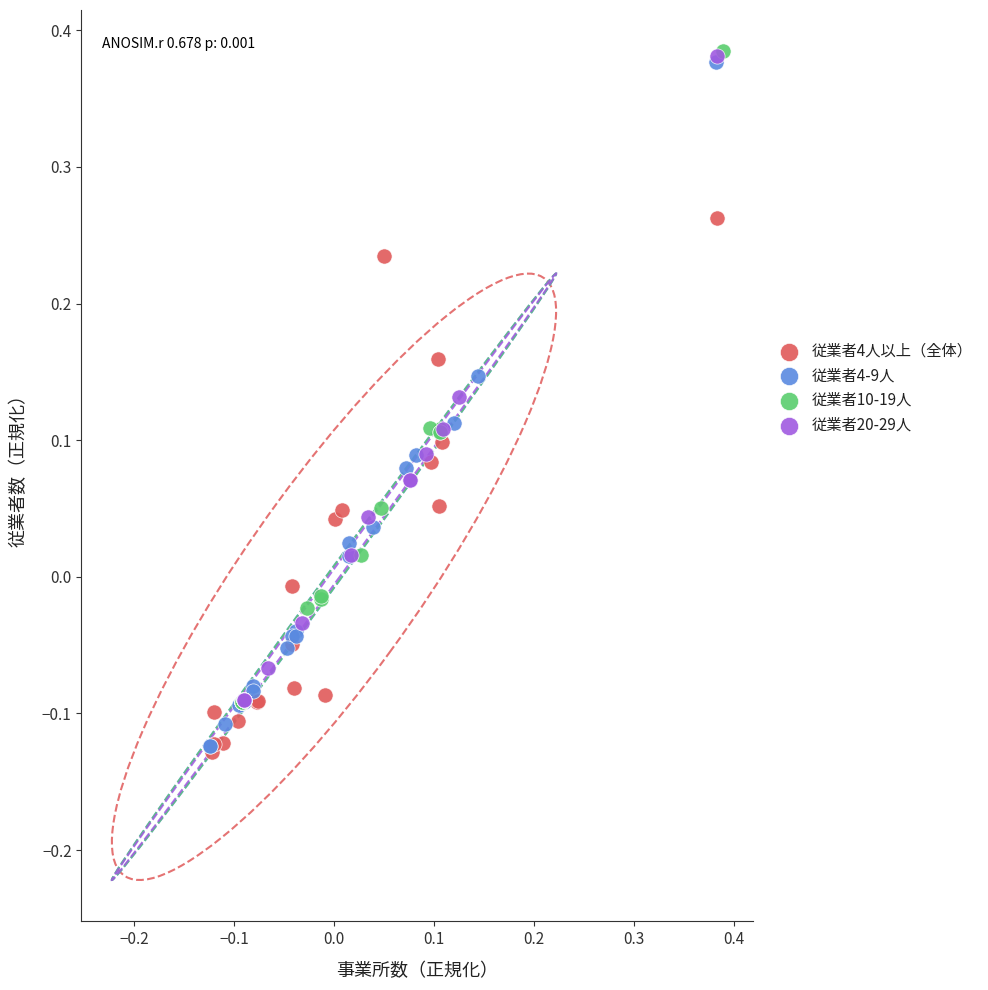

What are all the series names shown in the legend?

従業者4人以上（全体）, 従業者4-9人, 従業者10-19人, 従業者20-29人